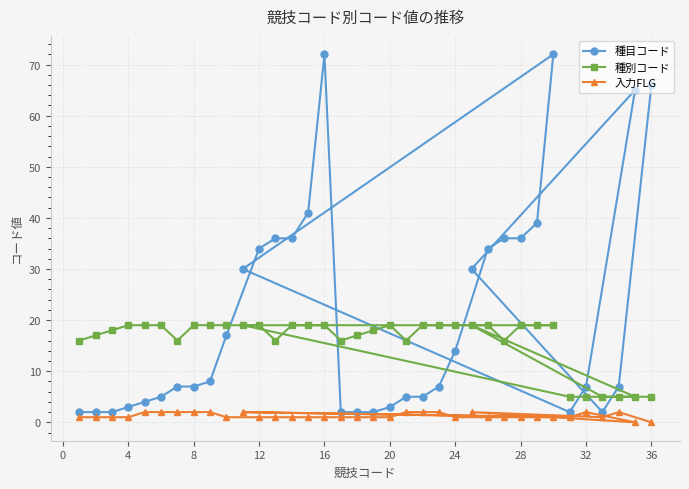

At 36, list the series in order from largest to smallest.

種目コード, 種別コード, 入力FLG